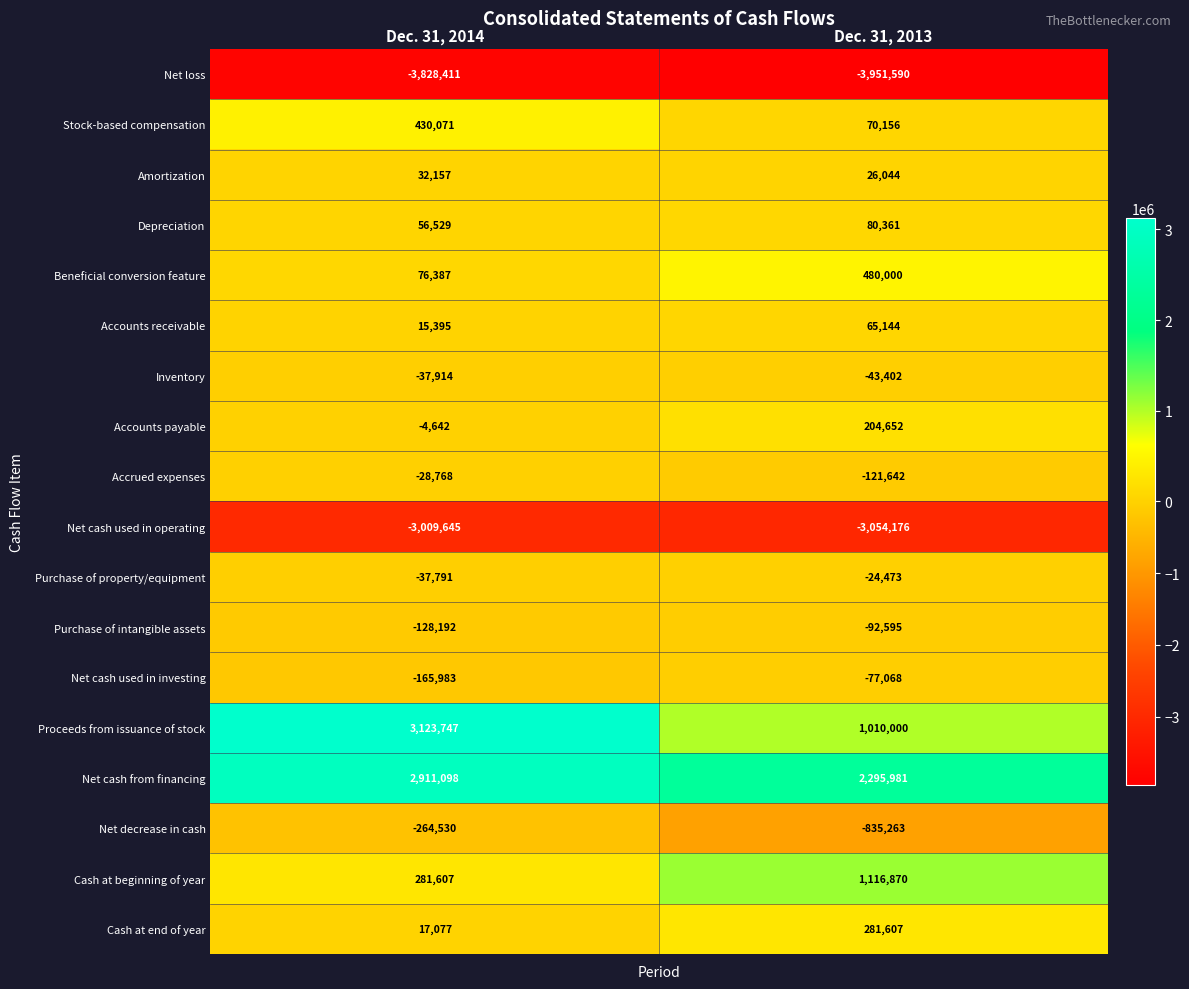

What is the difference between the Purchase of property/equipment values at Dec. 31, 2014 and Dec. 31, 2013?

13318